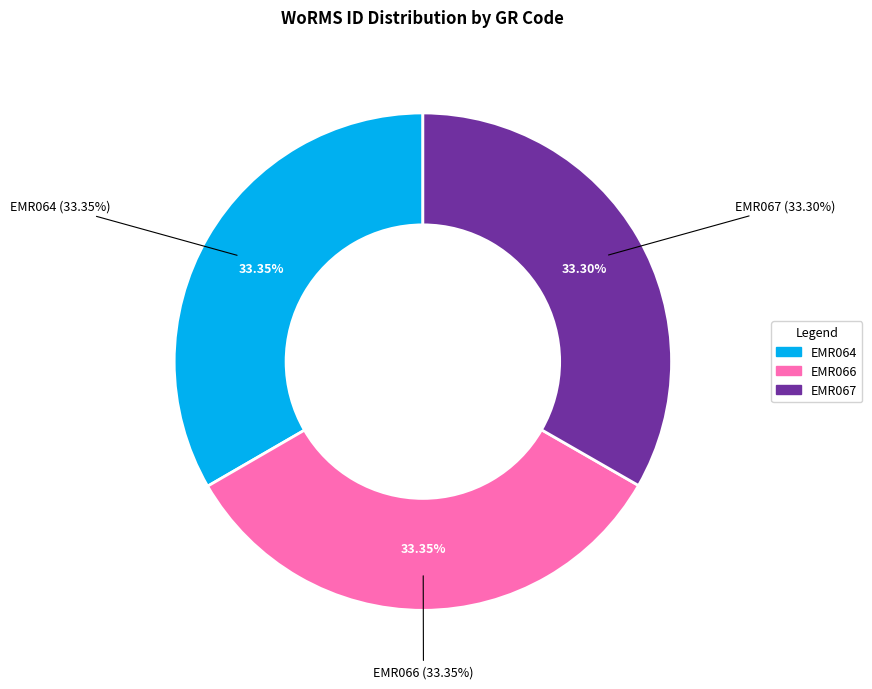

Is EMR064 the majority of the pie?

No